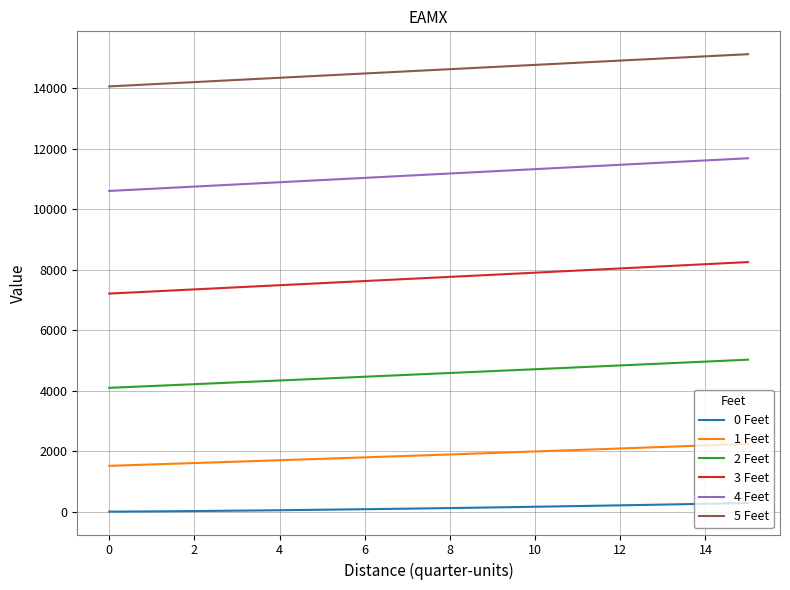

True or false: 1 Feet and 3 Feet intersect in this chart.

False